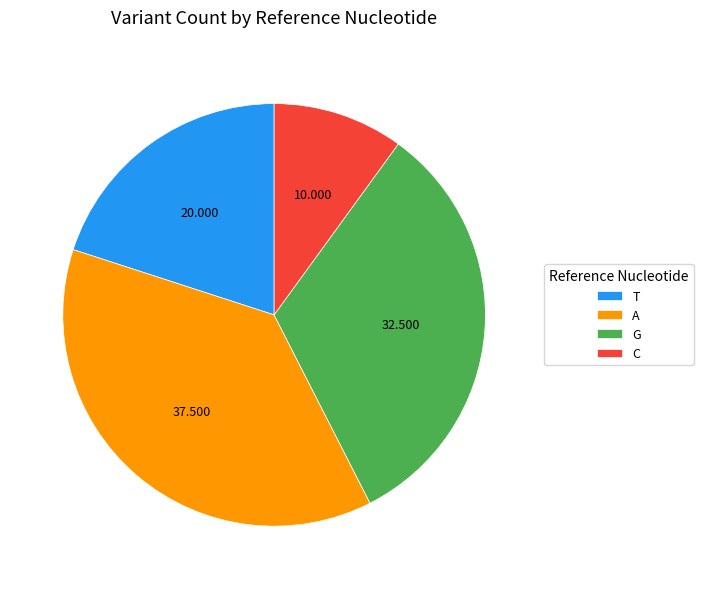

Count the number of slices in the pie.

4